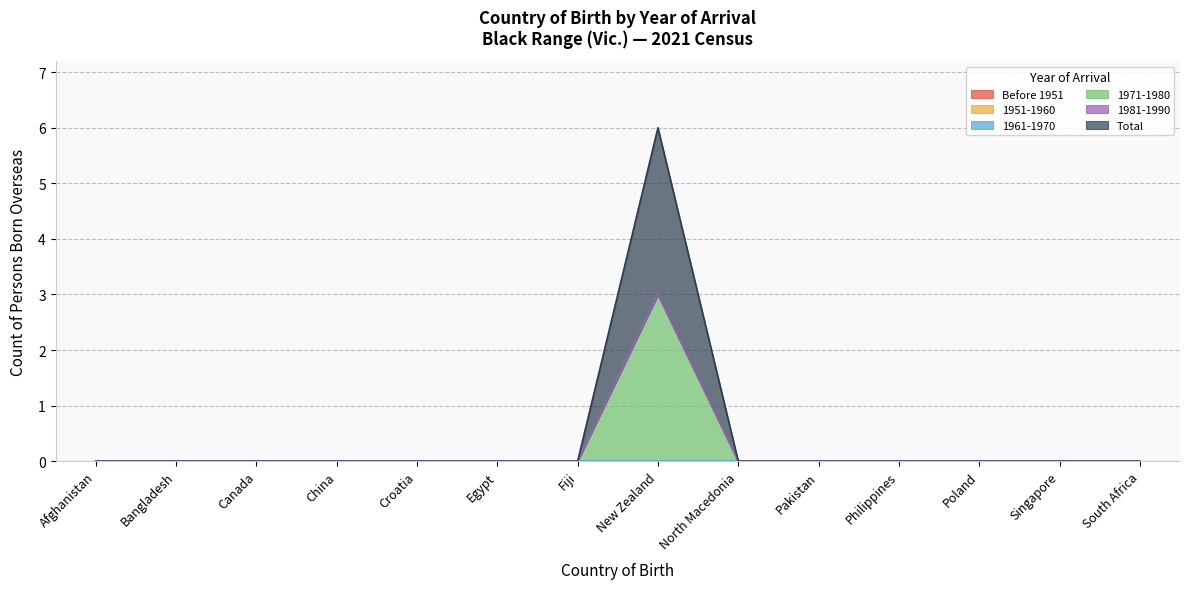

Which category has the highest value across all series?

New Zealand